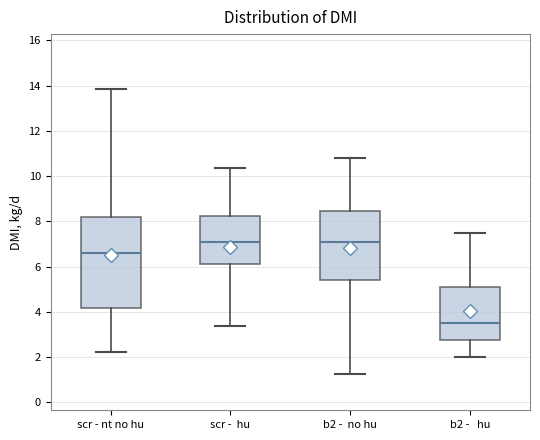

Reading left to right, read every box against the y-axis: the position of its median line, the range the box covers, and the ends of its whiskers. The values are not printed on the chart, so give them approximately, as read against the axis.

scr - nt no hu: median 6.6, box 4.2 to 8.2, whiskers 2.2 to 13.8
scr - hu: median 7.0, box 6.2 to 8.2, whiskers 3.4 to 10.4
b2 - no hu: median 7.0, box 5.4 to 8.4, whiskers 1.2 to 10.8
b2 - hu: median 3.6, box 2.8 to 5.0, whiskers 2.0 to 7.4